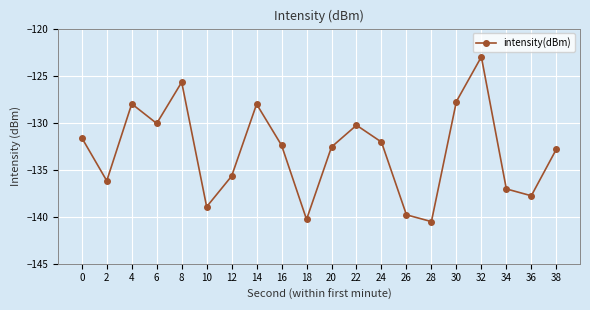

Reading right to left, transcribe all the data shown in this chart.

38=-132.8	36=-137.8	34=-137.0	32=-123.0	30=-127.8	28=-140.5	26=-139.8	24=-132.1	22=-130.3	20=-132.6	18=-140.3	16=-132.4	14=-128.0	12=-135.7	10=-138.9	8=-125.7	6=-130.1	4=-128.0	2=-136.2	0=-131.6